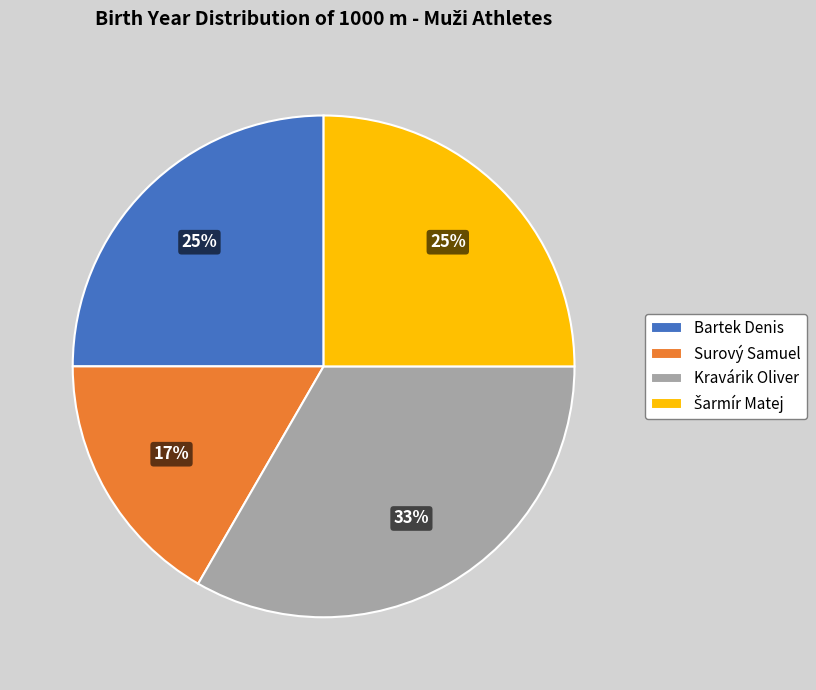

Is it true that Bartek Denis is 38% of the pie?

False